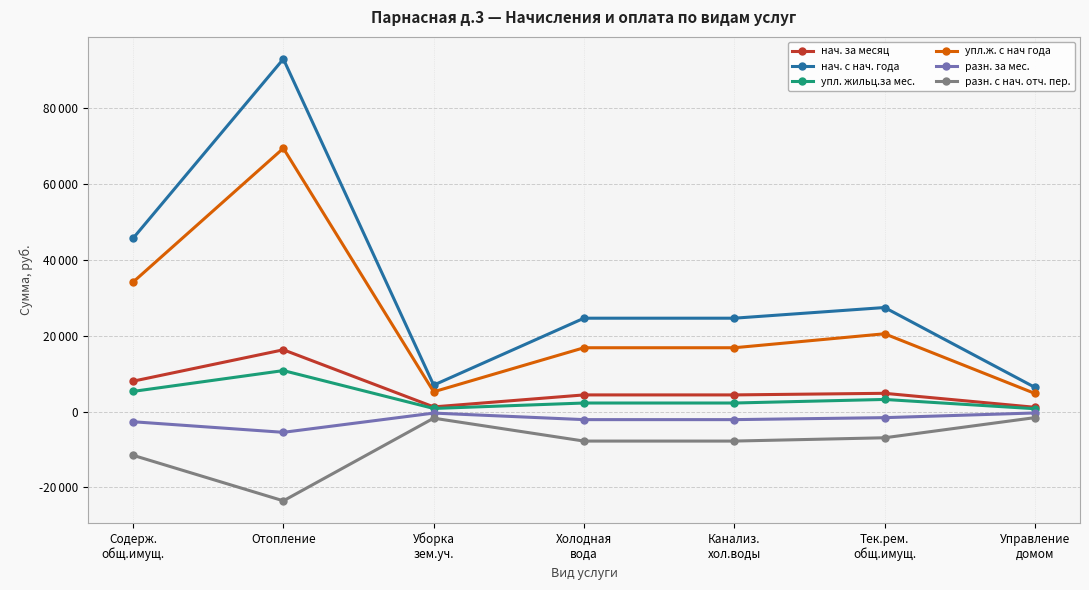

What position from the left is Тек.рем.
общ.имущ.?

6